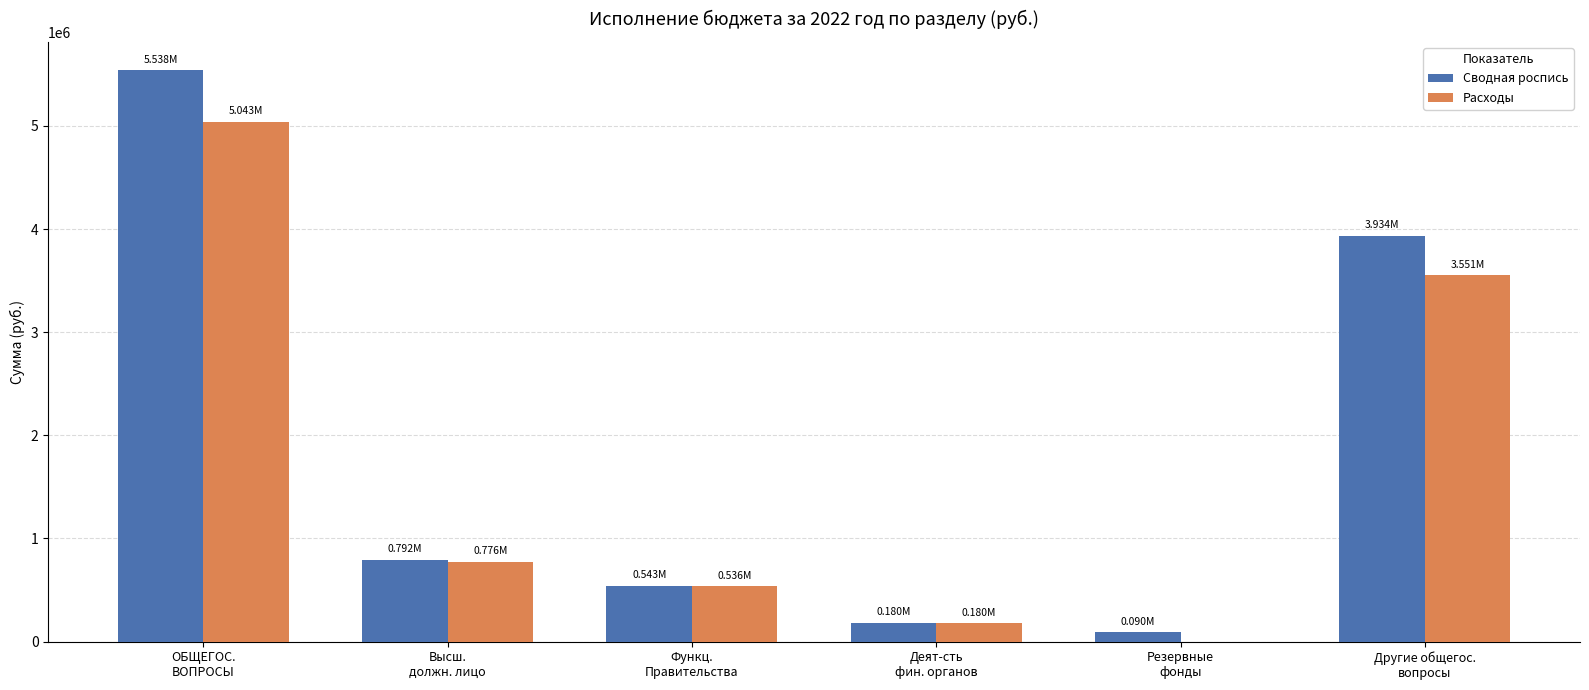

What is the difference between the Сводная роспись values at Другие общегос.
вопросы and Функц.
Правительства?

3391366.0